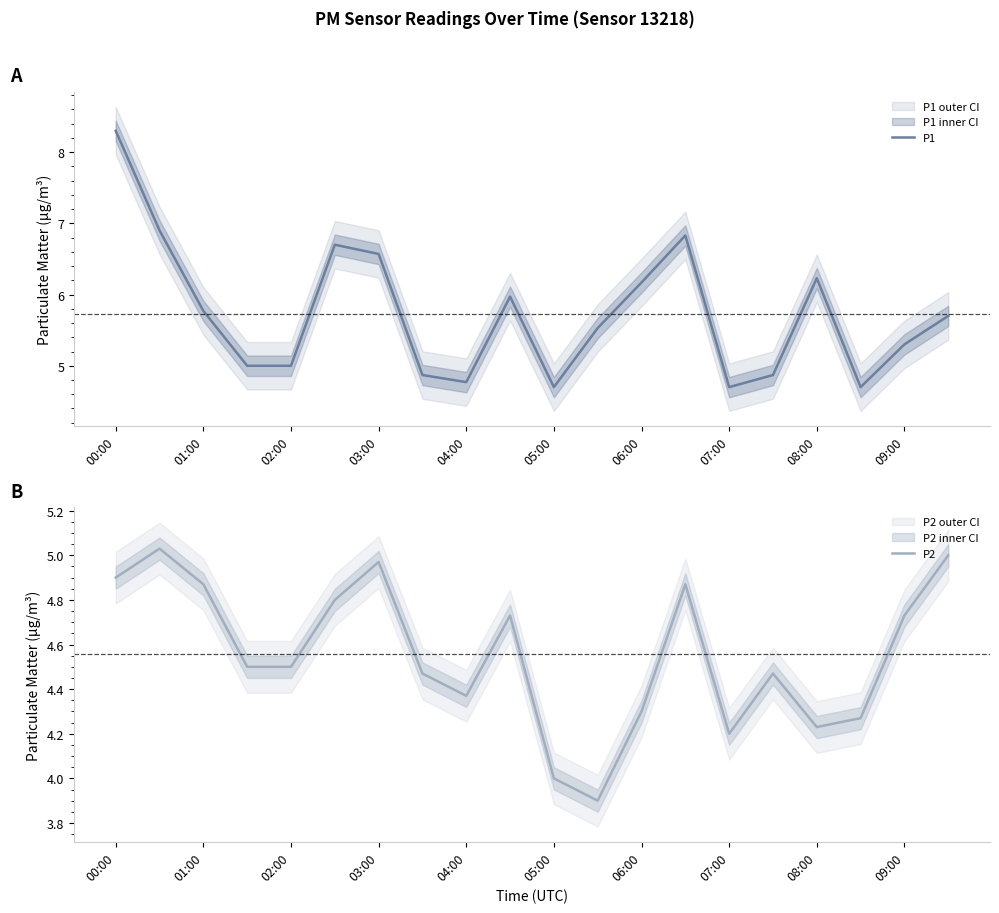

What is the greatest value displayed?

8.3